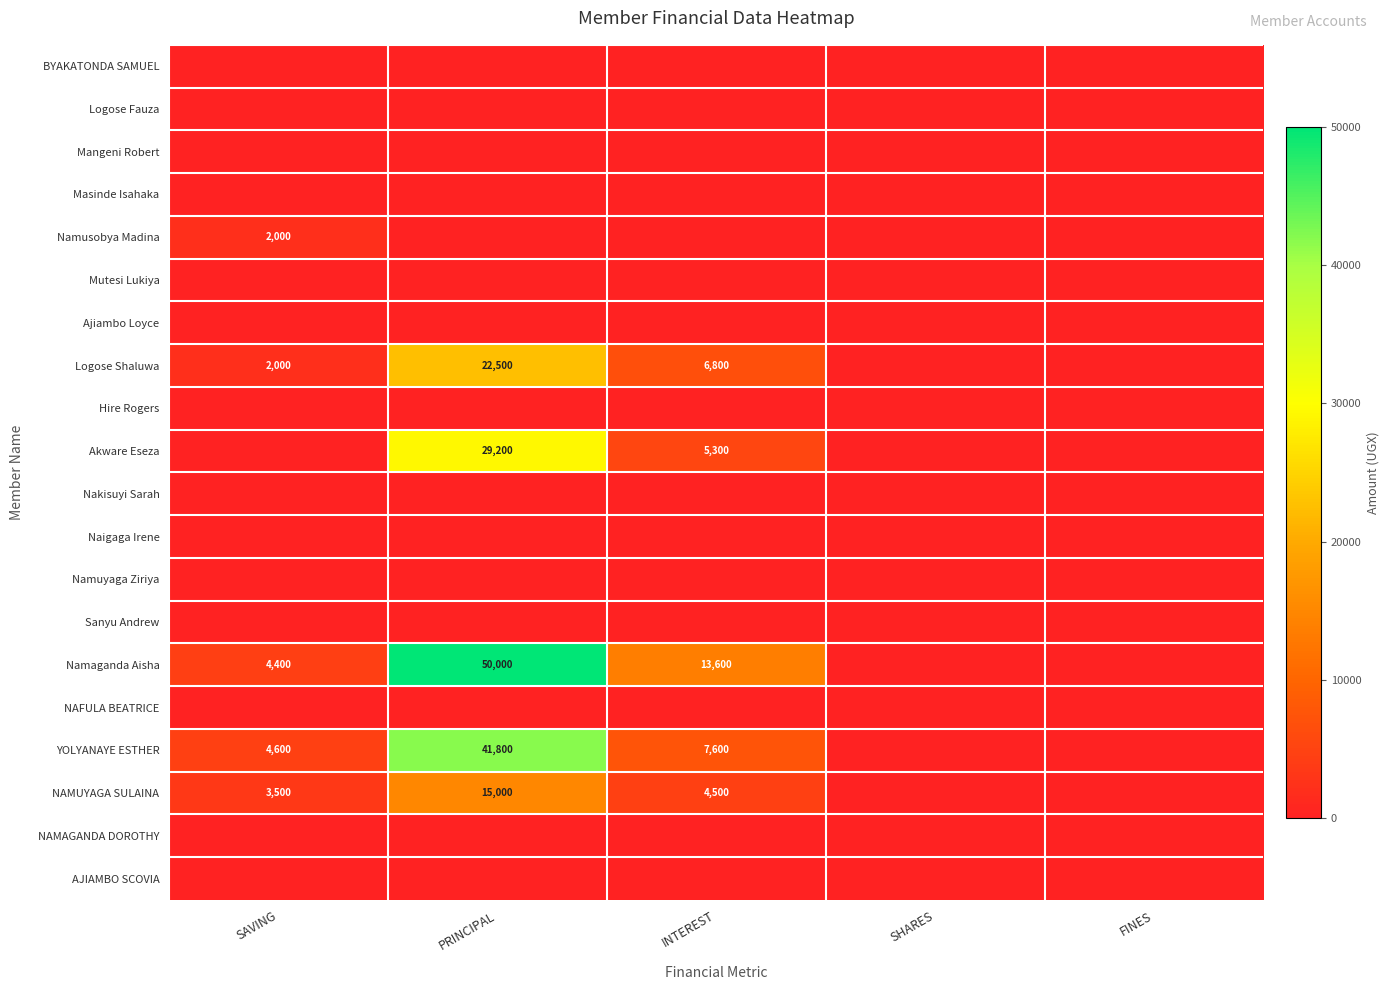

What is the sum of the Namaganda Aisha values at INTEREST and PRINCIPAL?

63600